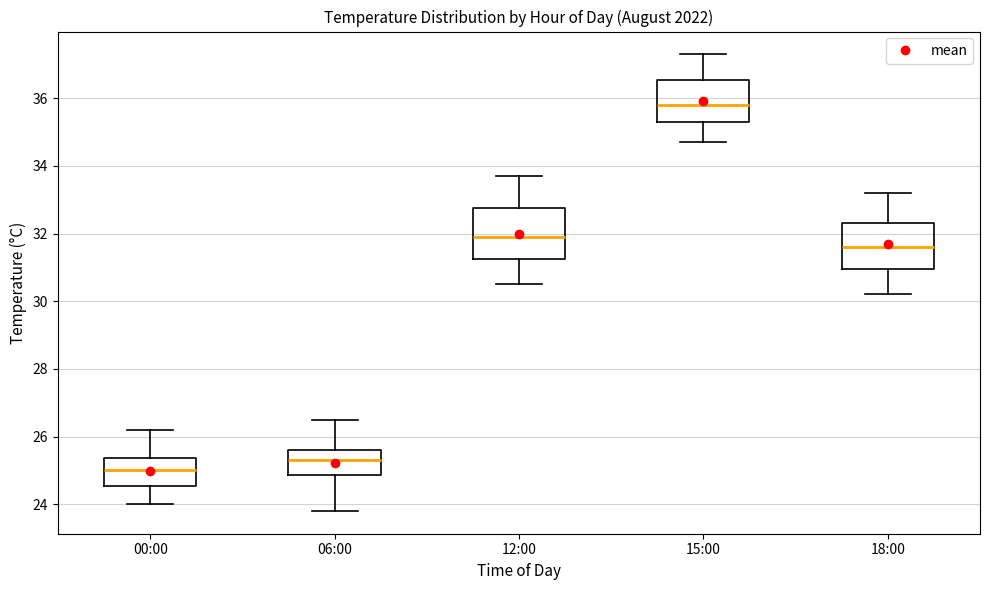

Where does the lower whisker of the box for 06:00 end on the y-axis? The values are not printed on the chart, so give them approximately, as read against the axis.

23.8